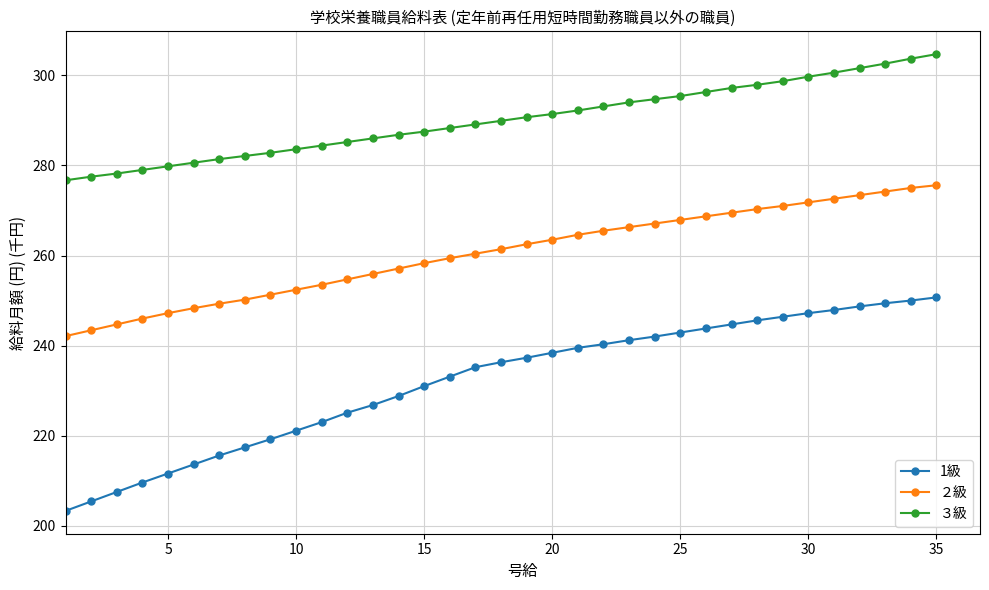

Rank the series by their maximum value, from lowest to highest.

1級, ２級, ３級